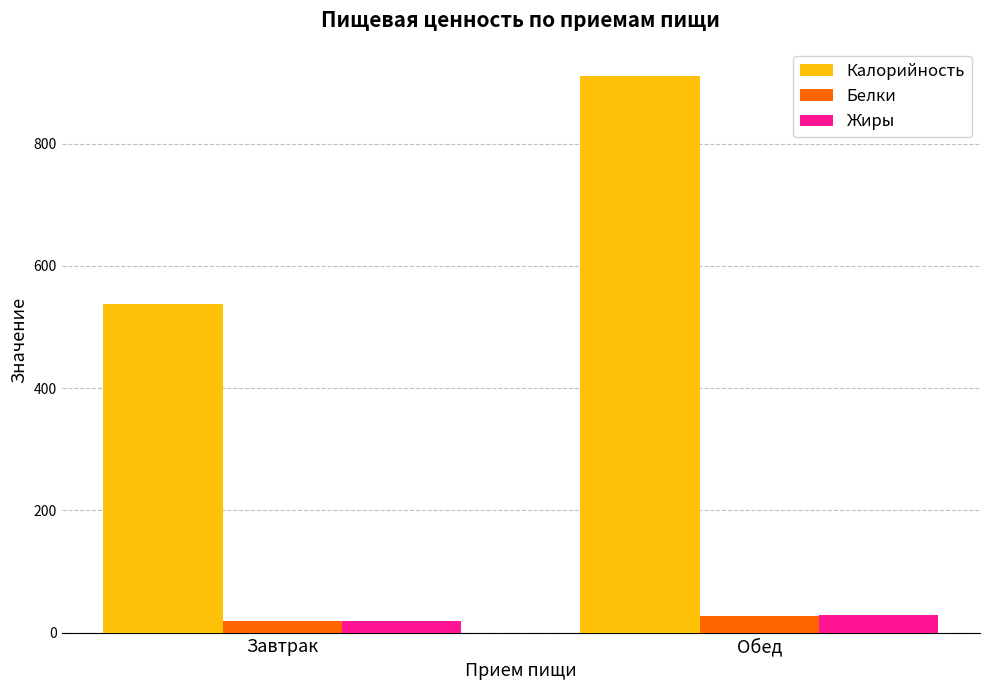

Reading left to right, what are all the values shown in this chart?

Калорийность: 537.4	911.0
Белки: 18.8	27.5
Жиры: 19.1	29.4